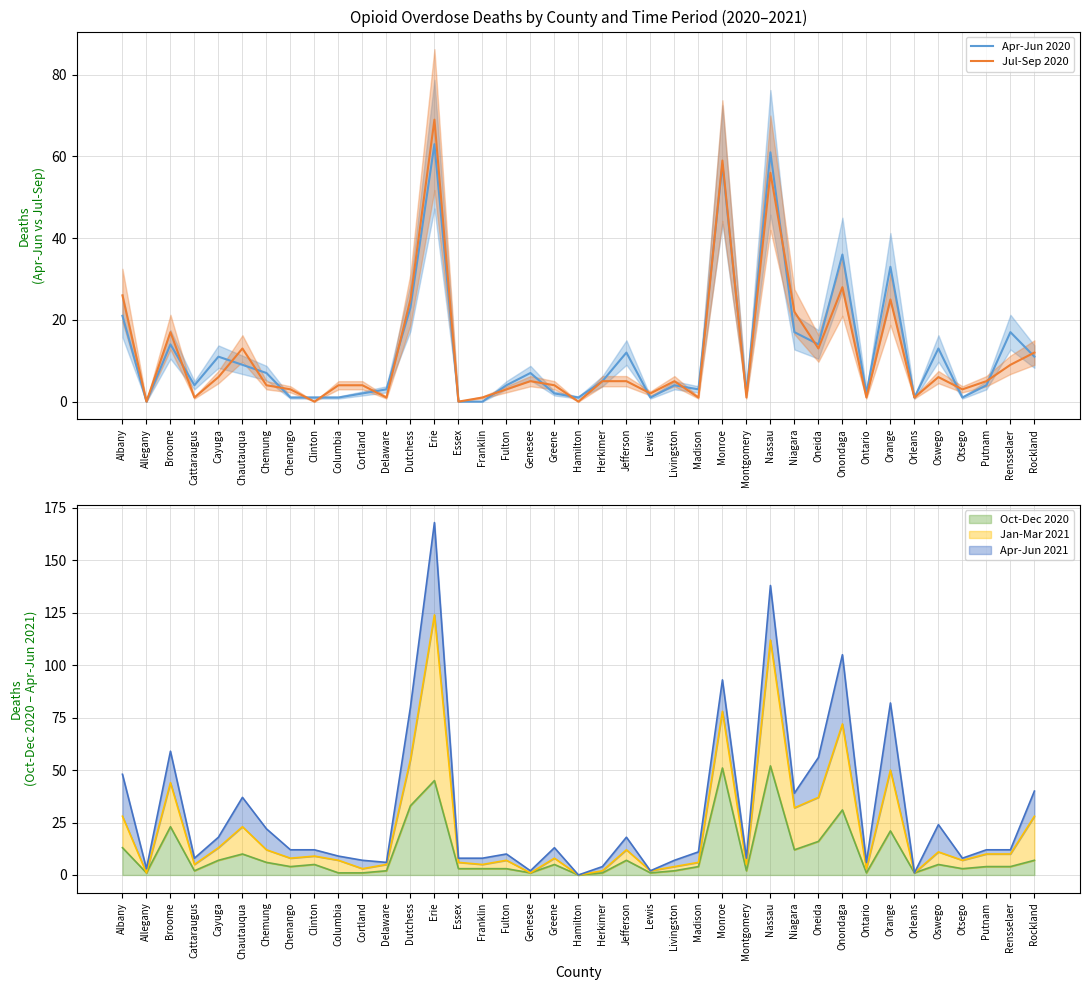

What is the value of the Apr-Jun 2020 point at the 26th from the left?

58